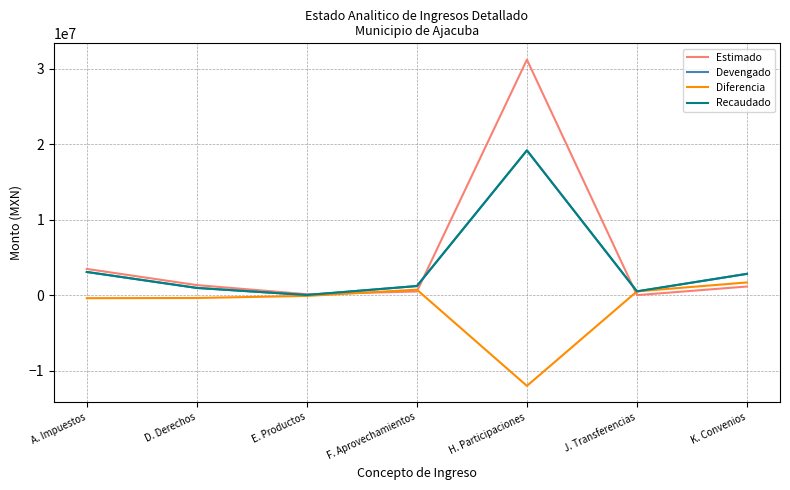

At which label does Devengado reach its minimum?

E. Productos